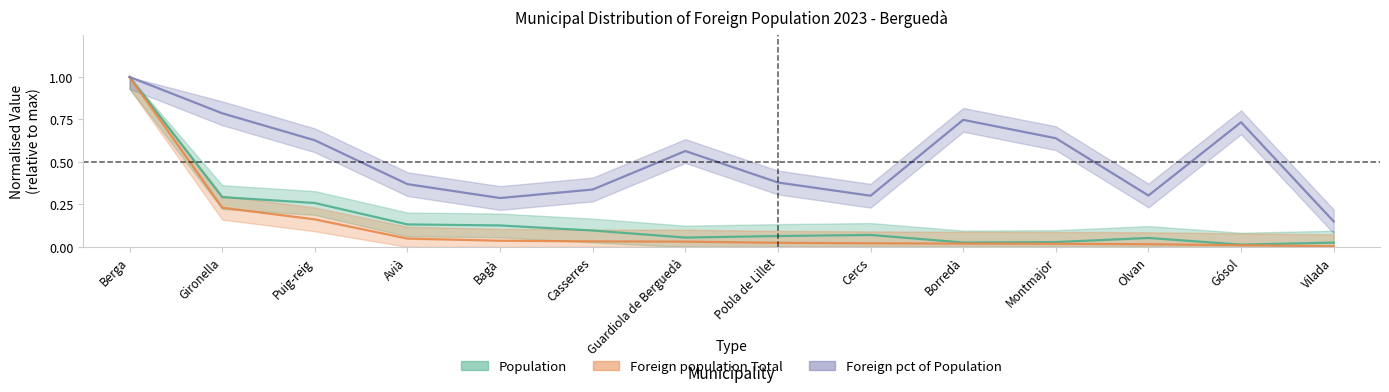

What position from the right is Montmajor?

4